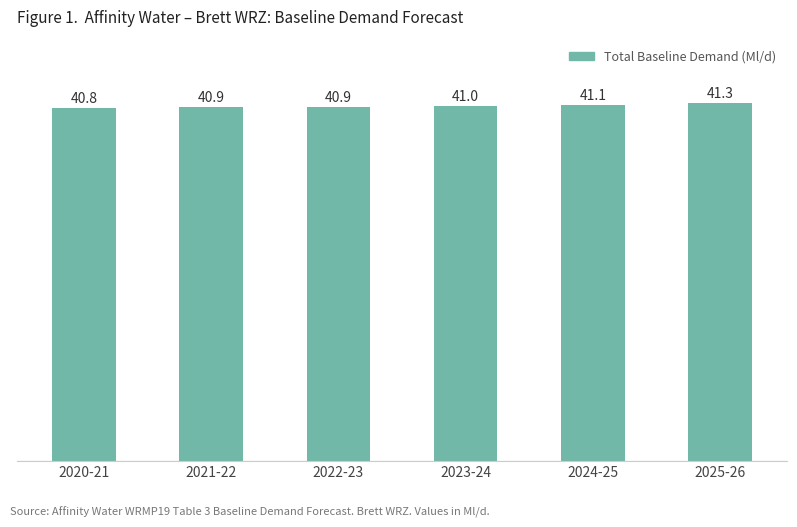

What position from the left is 2021-22?

2